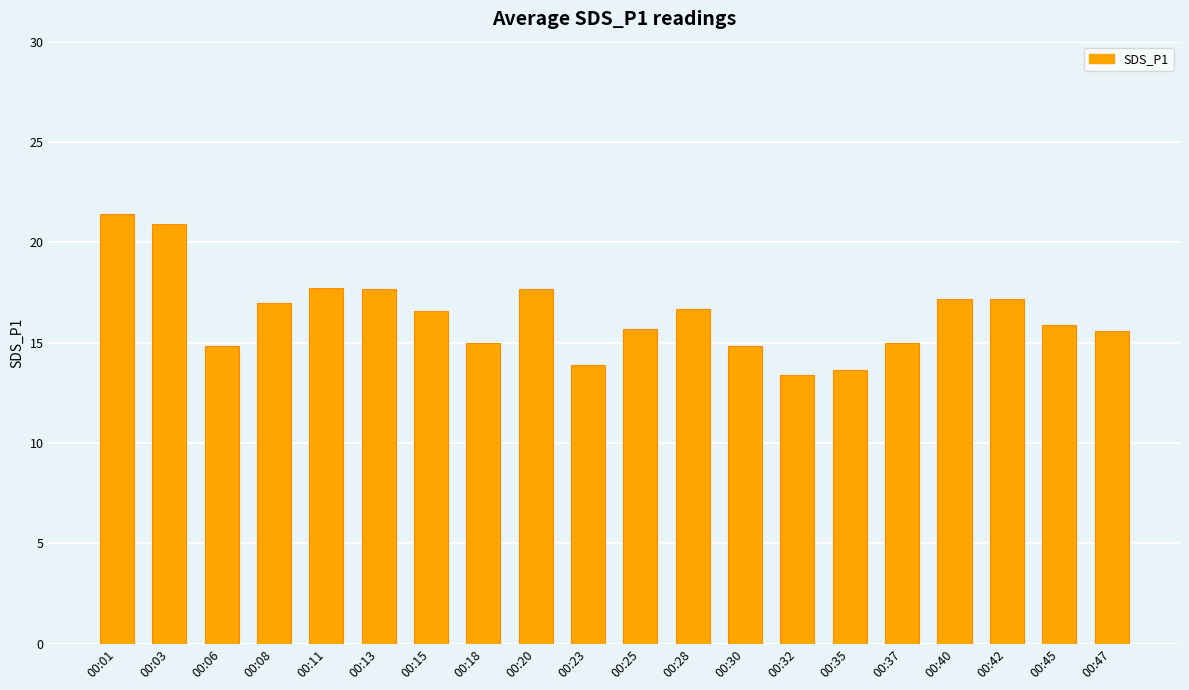

What is the sum of all values?

327.7